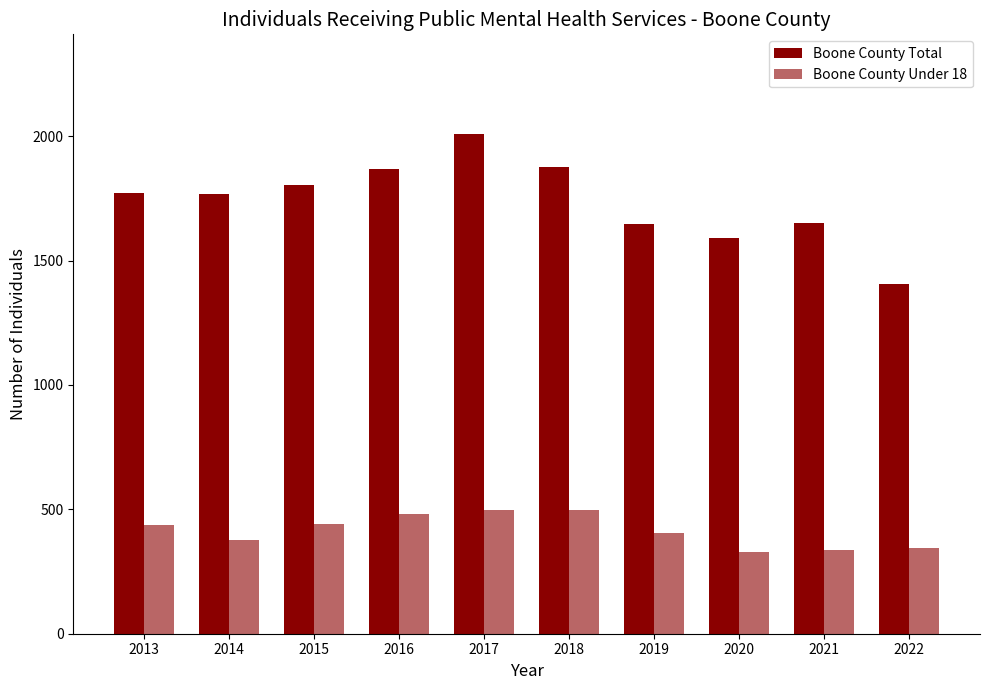

Rank the categories by Boone County Under 18 value from lowest to highest.

2020, 2021, 2022, 2014, 2019, 2013, 2015, 2016, 2017, 2018